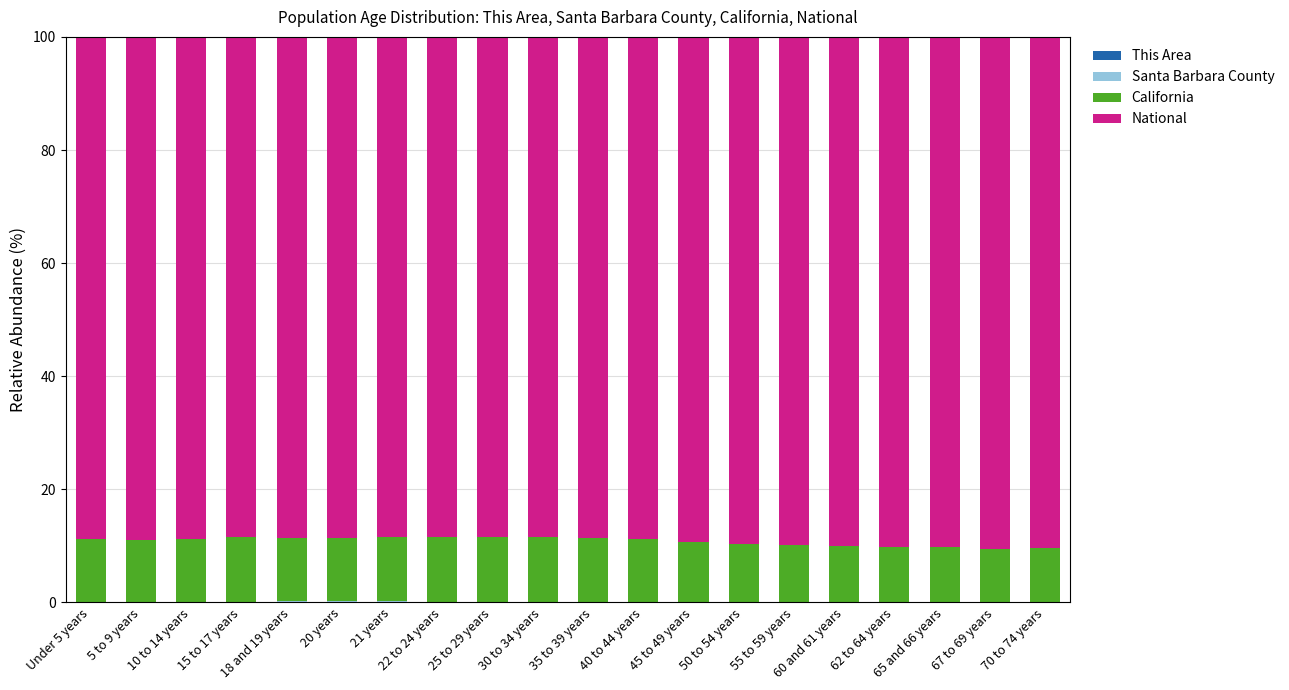

Are the bars grouped side by side (vs. stacked)?

No